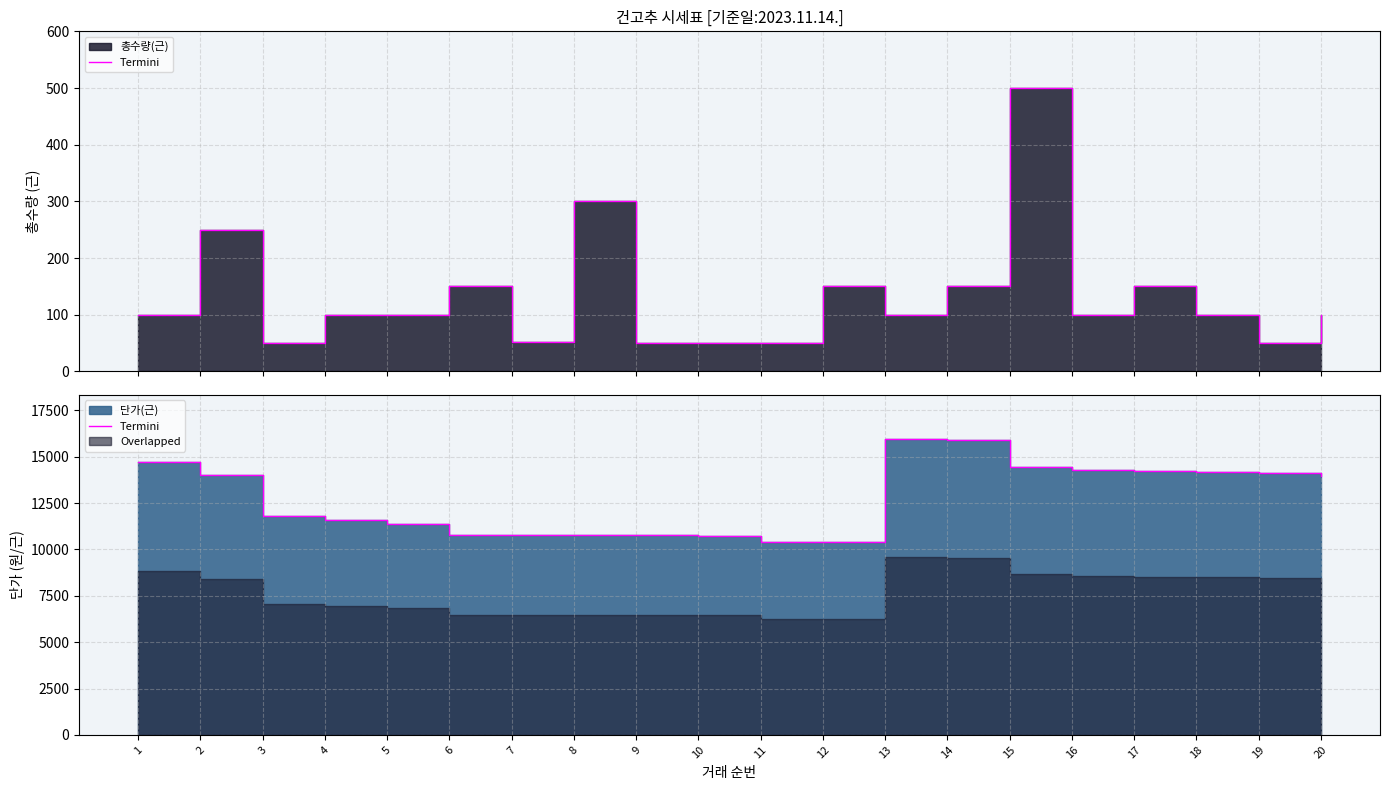

The value at 18 is 21383. True or false?

False